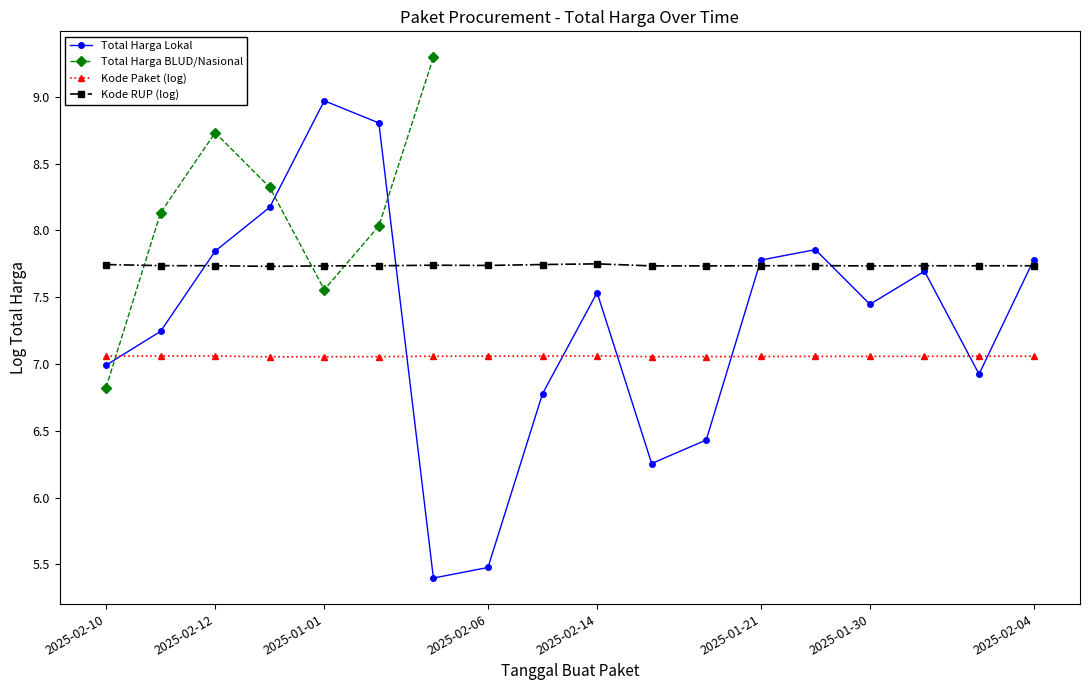

How many interior local valleys does the Total Harga Lokal series have?

4